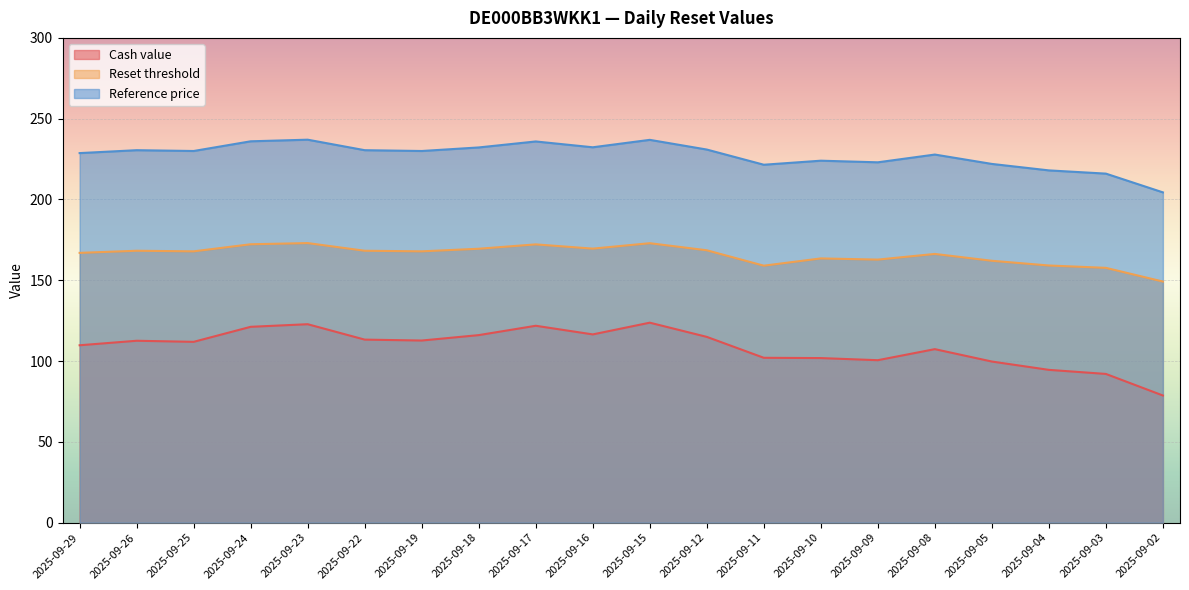

The Reference price series shows 412.0 at 2025-09-19. True or false?

False